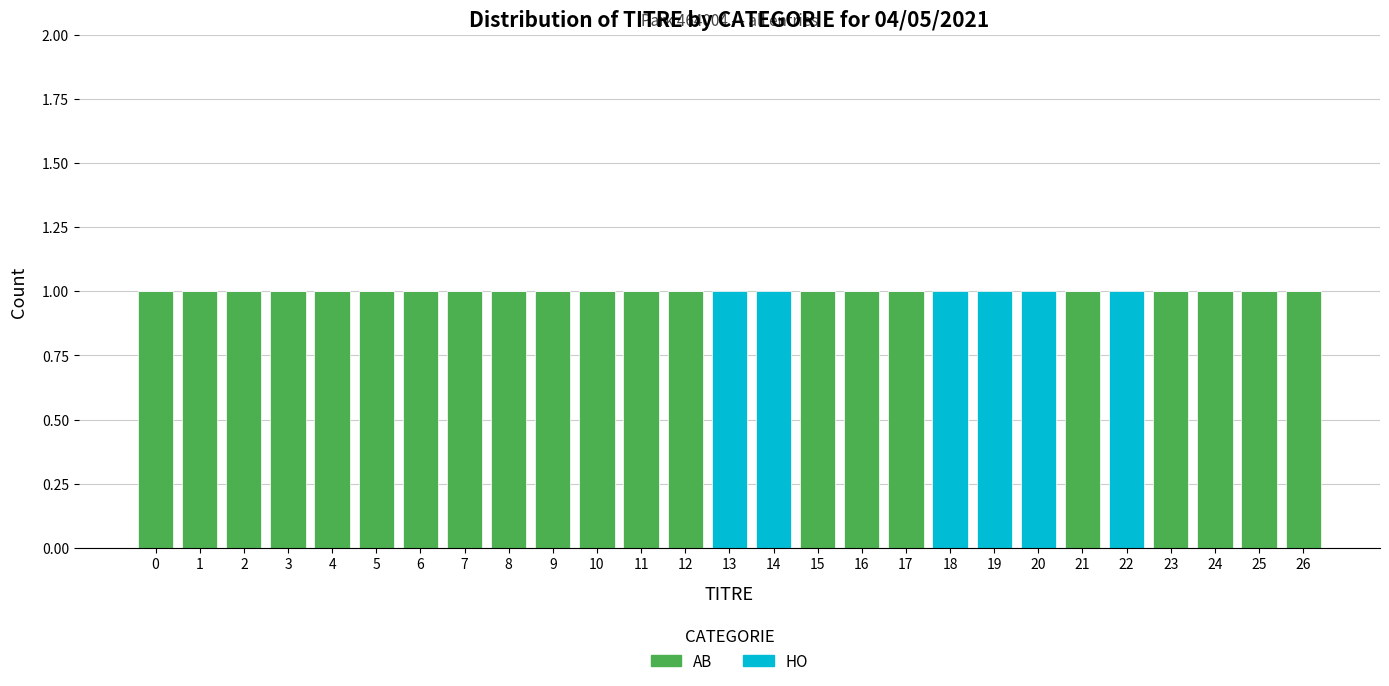

The AB series shows 1 at 26. True or false?

True